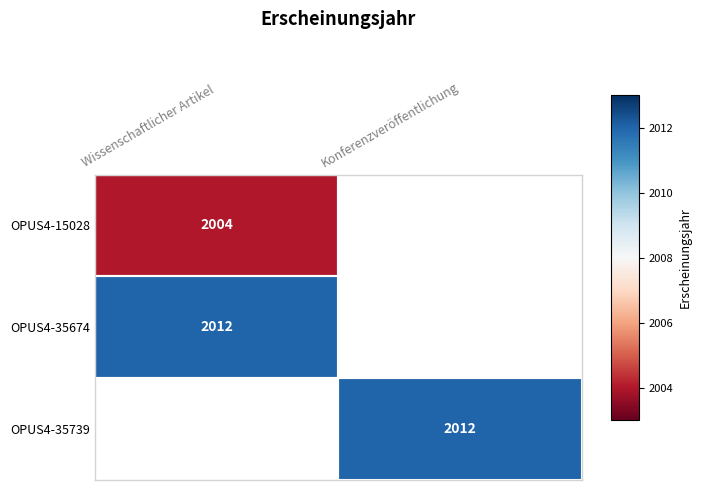

Between Konferenzveröffentlichung and Wissenschaftlicher Artikel, which is larger?

Wissenschaftlicher Artikel